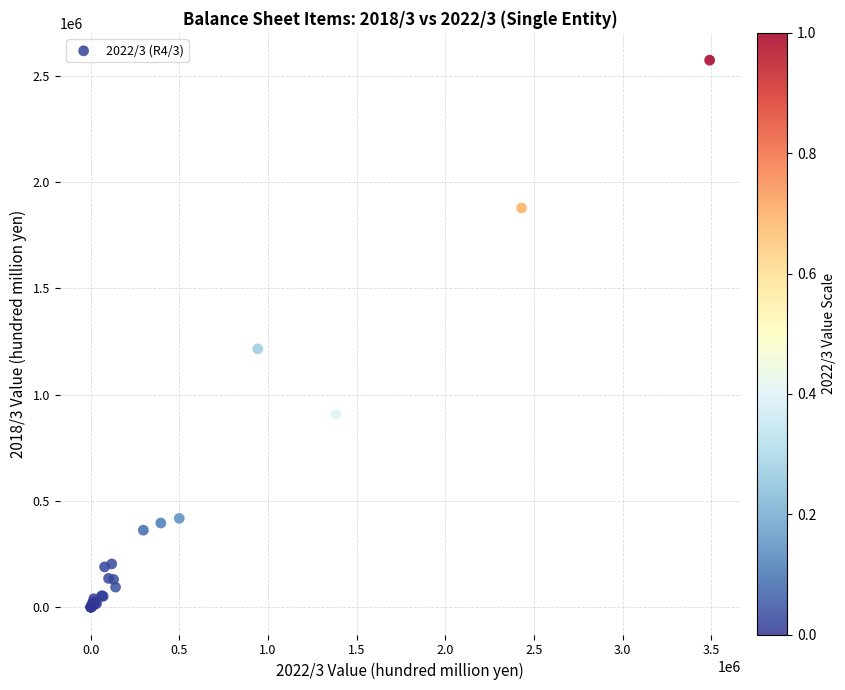

What Y value in the scatter plot is closest to 1286611?

1215048